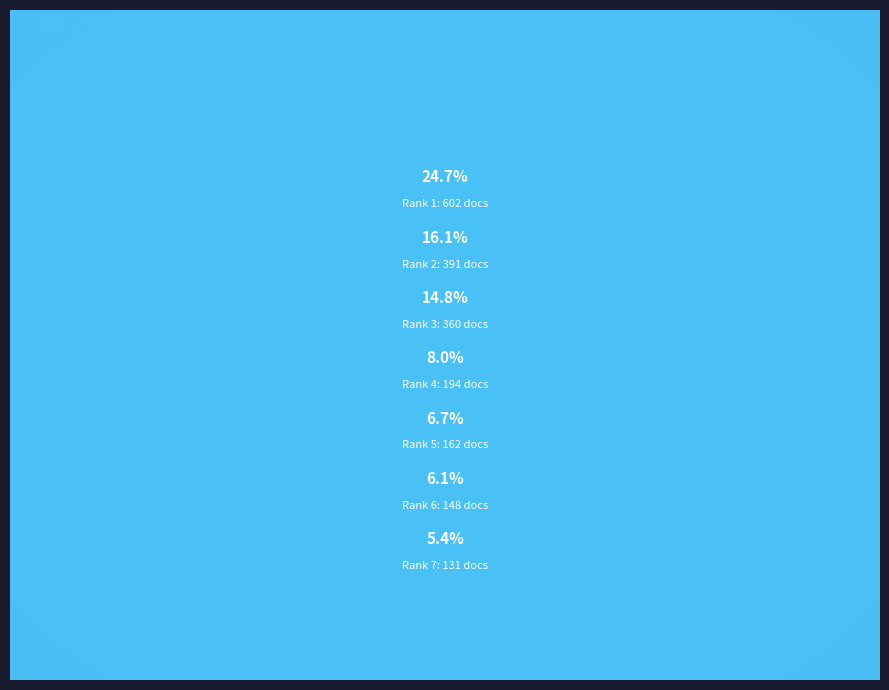

Does any single category account for the majority?

No